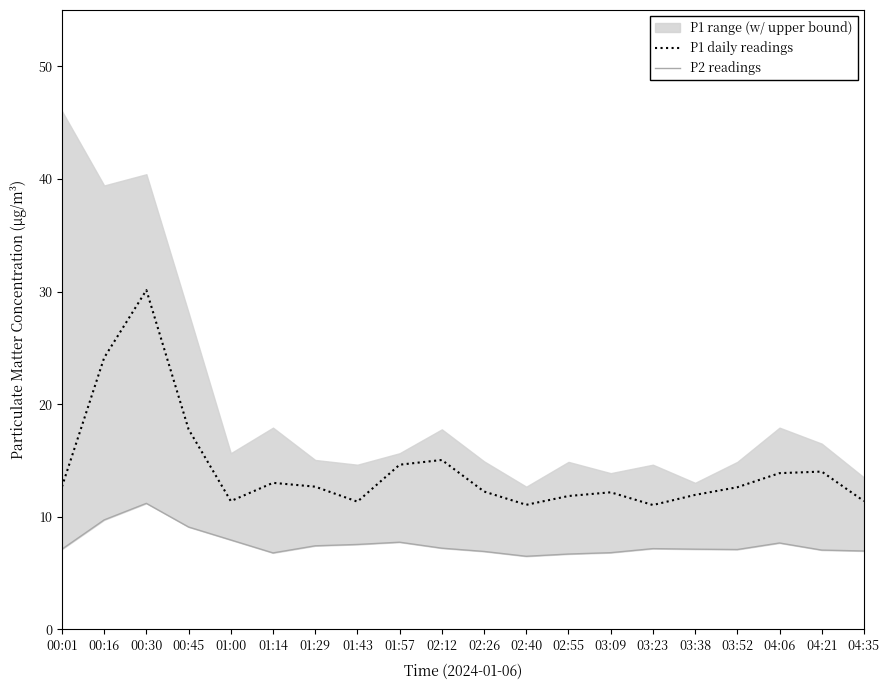

What position from the right is 01:57?

12